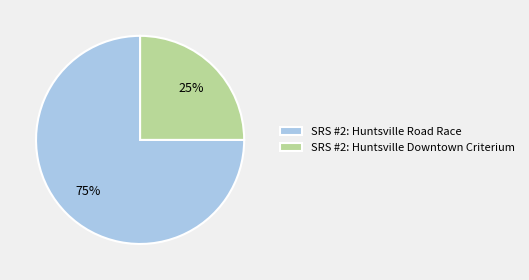

Between SRS #2: Huntsville Road Race and SRS #2: Huntsville Downtown Criterium, which is larger?

SRS #2: Huntsville Road Race